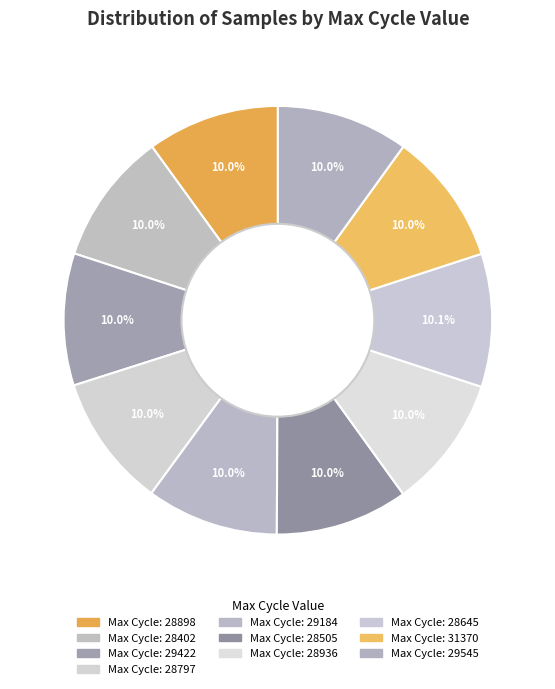

Count the number of slices in the pie.

10